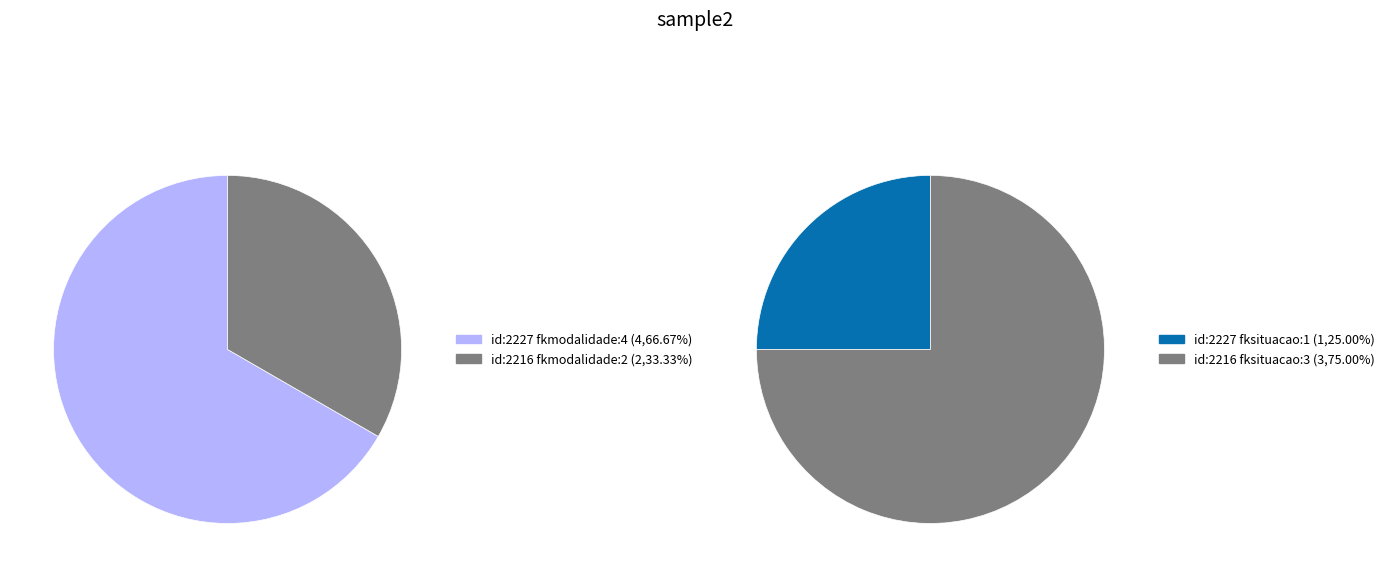

What percentage is NOT represented by 2227?

33.3%